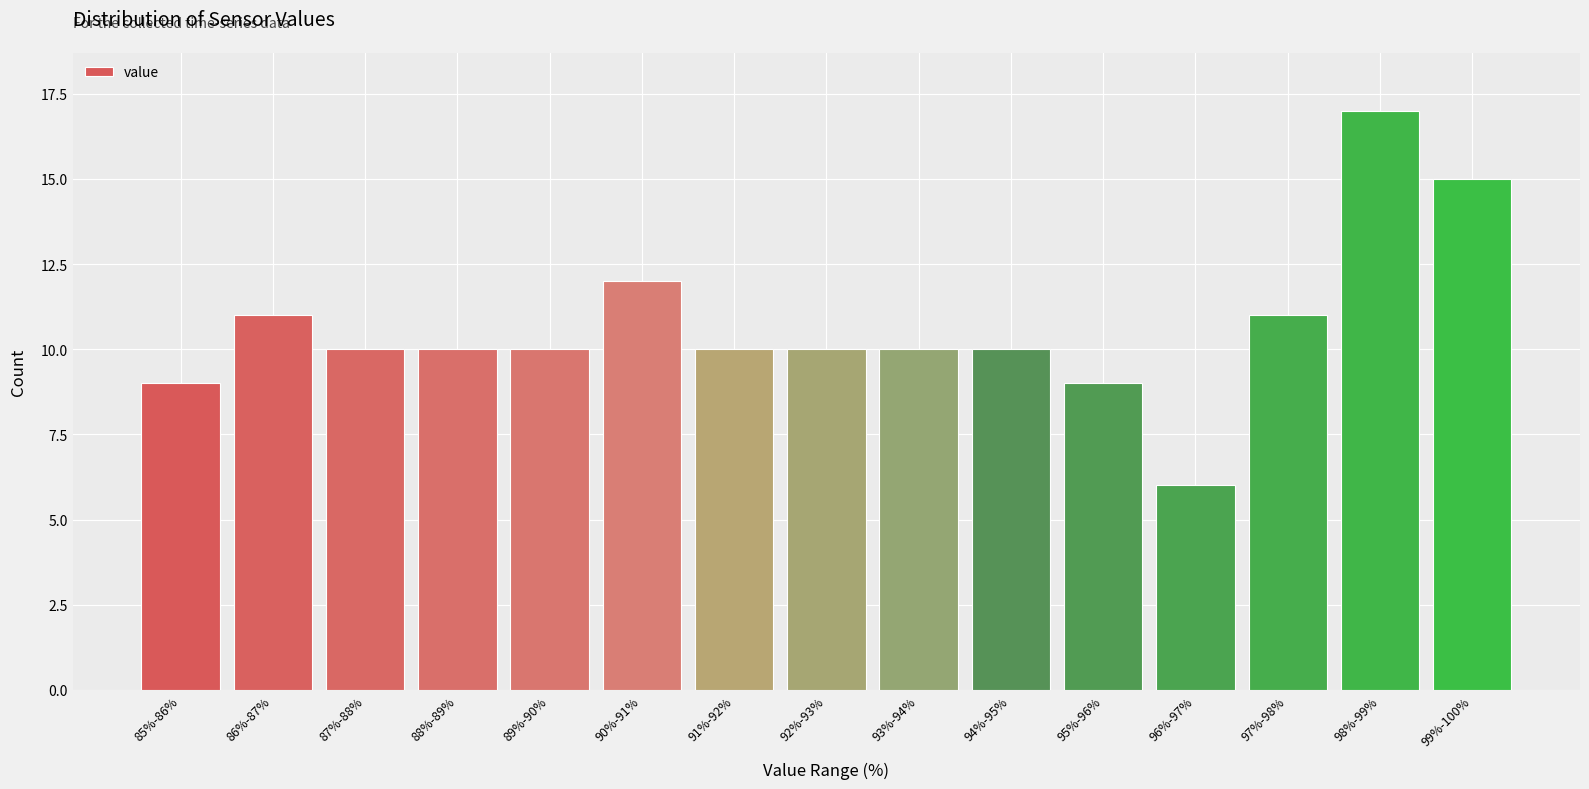

Reading left to right, transcribe all the data shown in this chart.

85%-86%=9	86%-87%=11	87%-88%=10	88%-89%=10	89%-90%=10	90%-91%=12	91%-92%=10	92%-93%=10	93%-94%=10	94%-95%=10	95%-96%=9	96%-97%=6	97%-98%=11	98%-99%=17	99%-100%=15